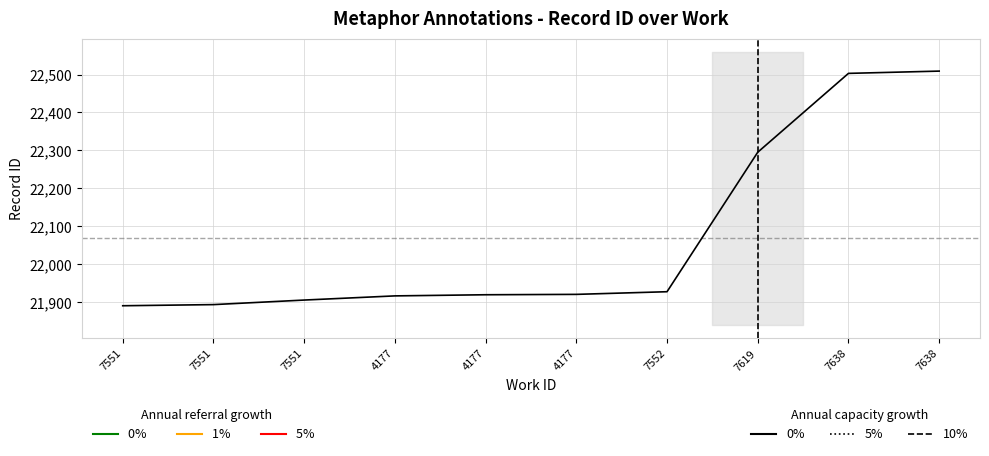

Reading left to right, extract all data points from this chart.

0%: 7551=21890	7551=21893	7551=21905	4177=21916	4177=21919	4177=21920	7552=21927	7619=22295	7638=22503	7638=22509
0% referral: 7551=21890	7551=21893	7551=21905	4177=21916	4177=21919	4177=21920	7552=21927	7619=22295	7638=22503	7638=22509